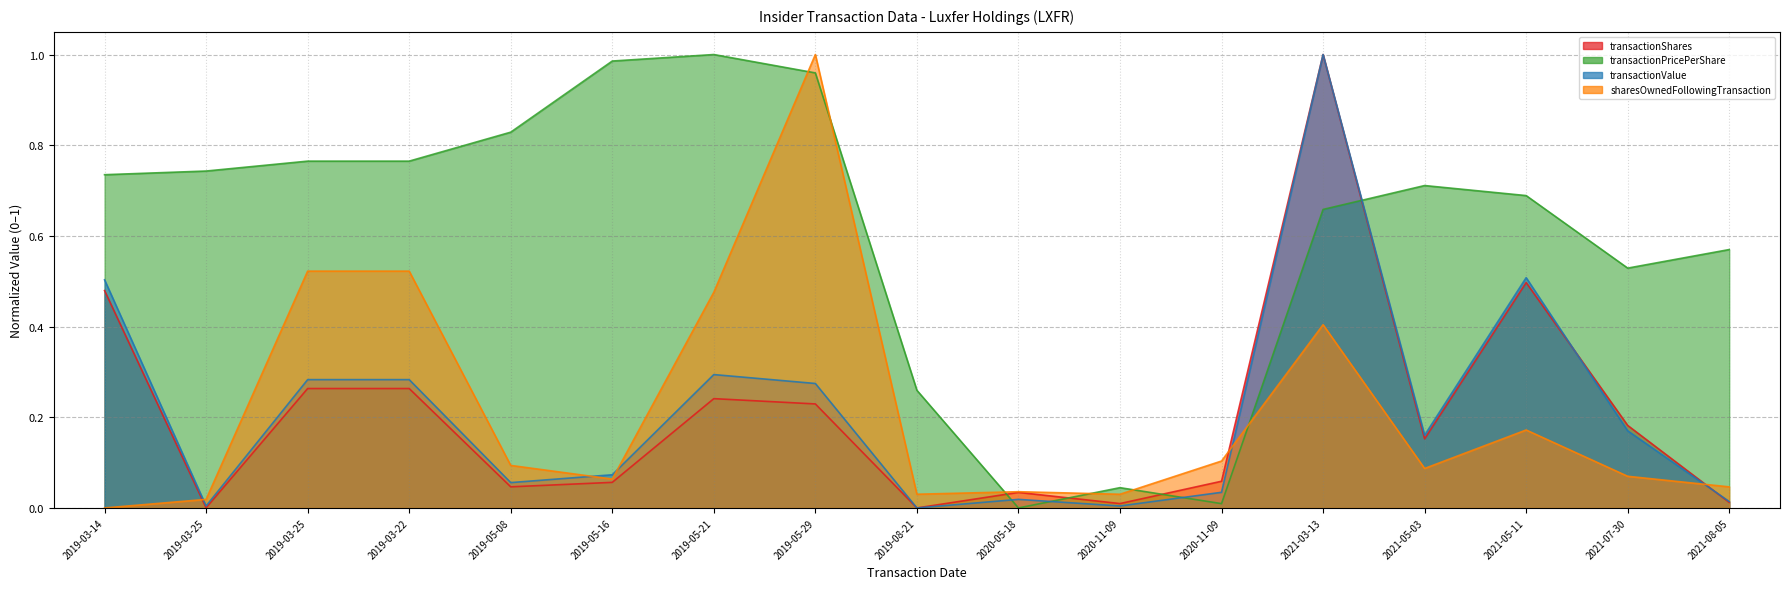

True or false: transactionShares has a value of 0.4 at 2019-05-21.

False